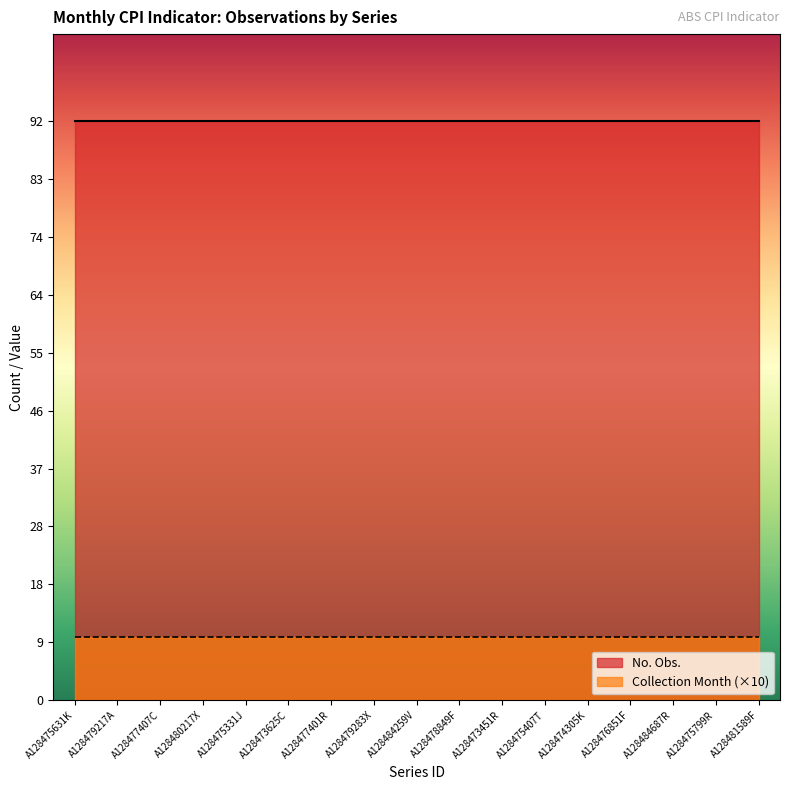

List the labels in order of Collection Month value, largest first.

A128475631K, A128479217A, A128477407C, A128480217X, A128475331J, A128473625C, A128477401R, A128479283X, A128484259V, A128478849F, A128473451R, A128475407T, A128474305K, A128476851F, A128484687R, A128475799R, A128481589F